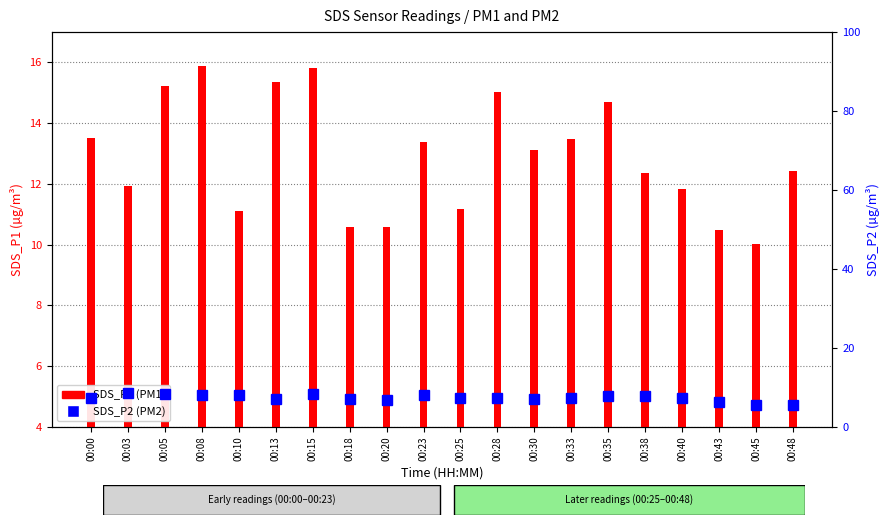

At which label is SDS_P2 closest to 7?

00:13